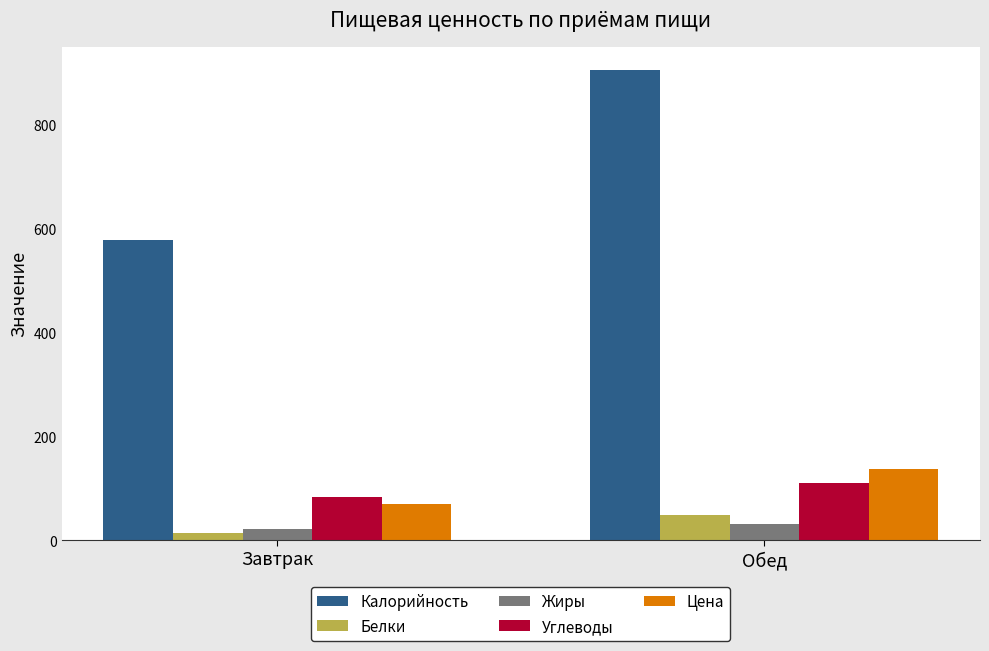

What is the sum of all Калорийность values?

1482.9